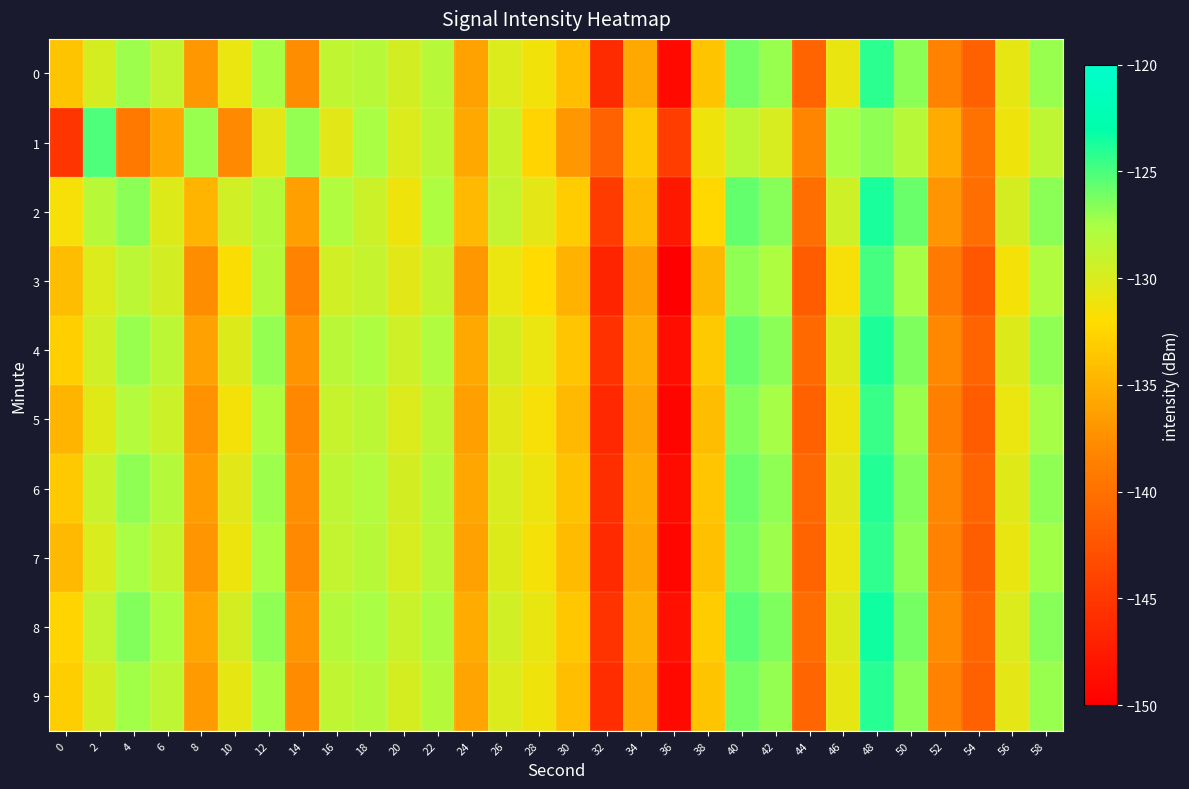

How many distinct data groups are displayed?

10